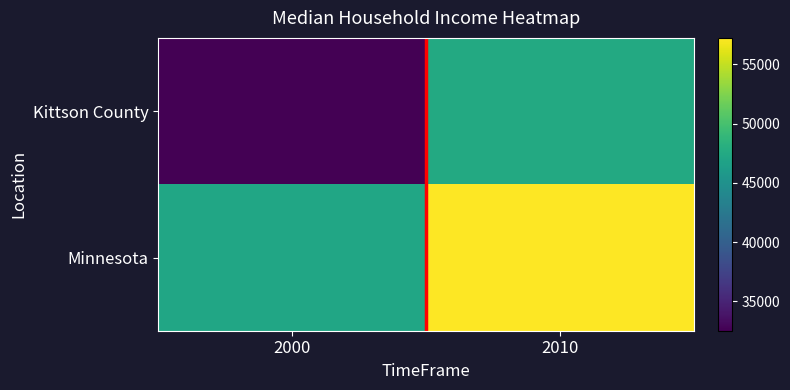

Reading right to left, extract all data points from this chart.

Kittson County: 2010=47568	2000=32515
Minnesota: 2010=57243	2000=47111